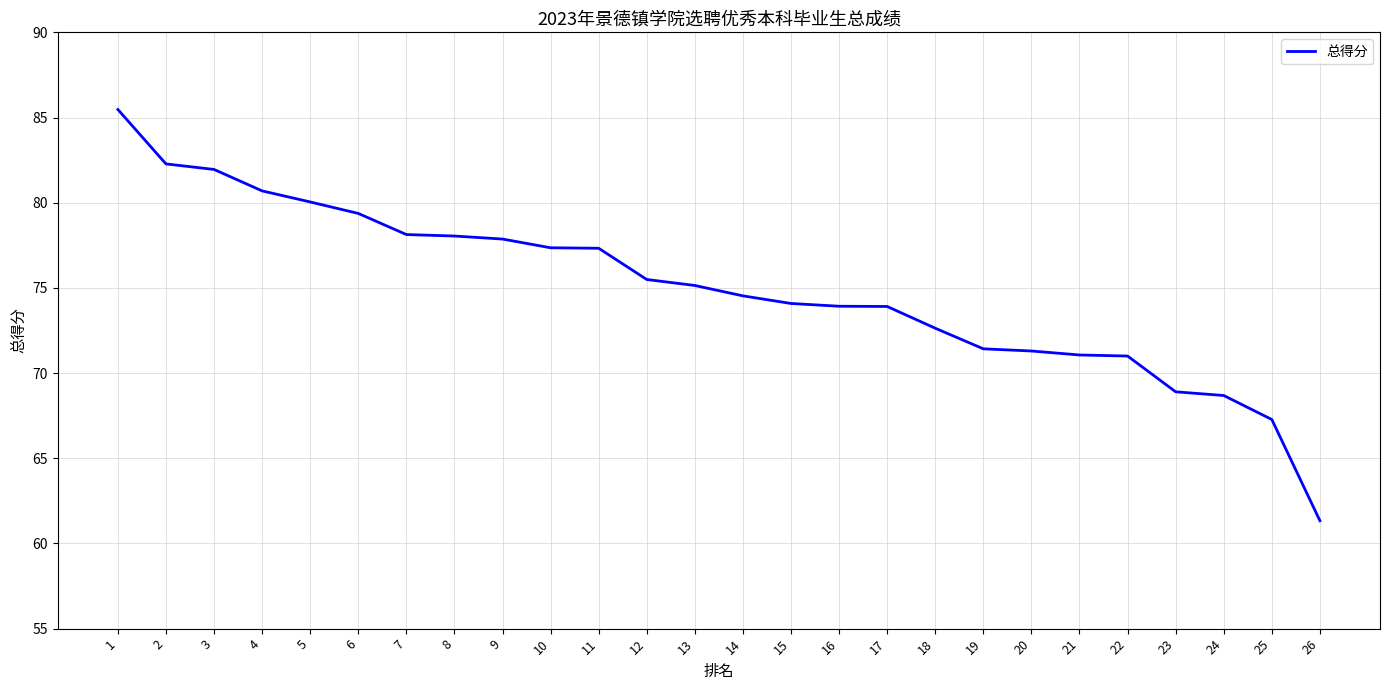

Where does the data first go above 75?

1